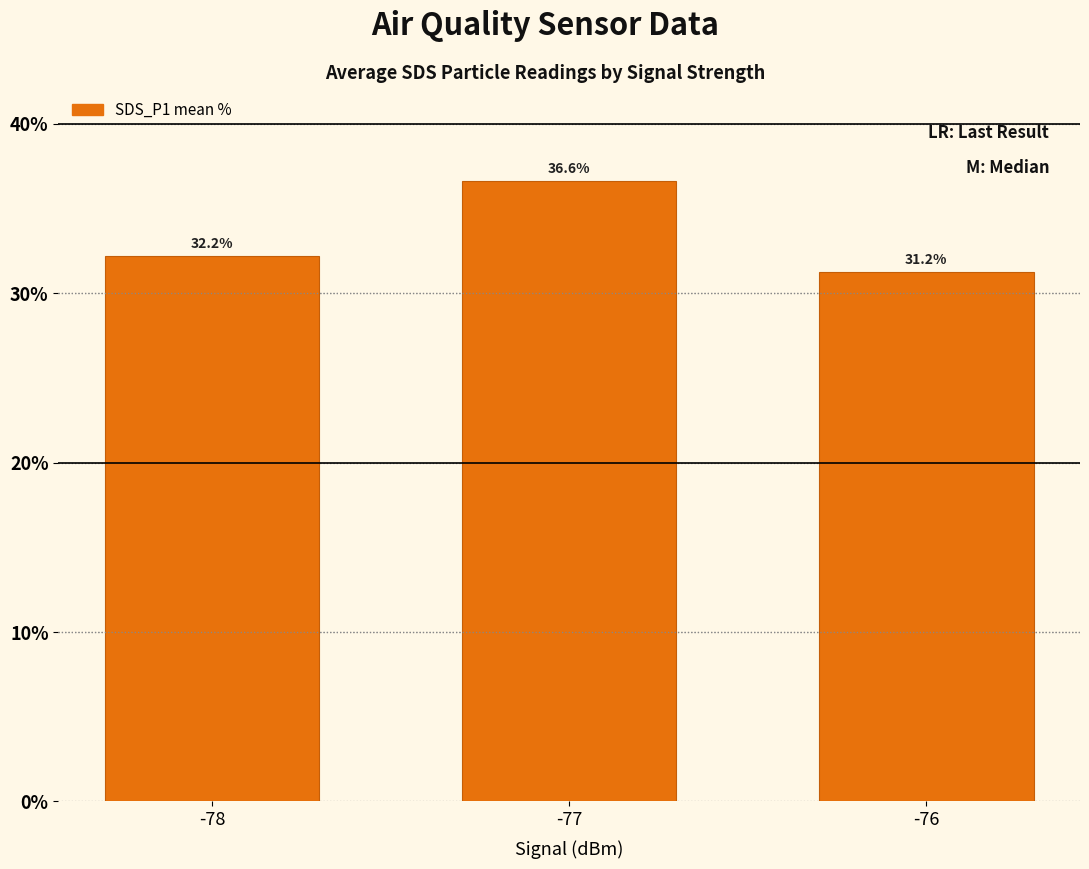

List the labels in order of value, smallest first.

-76, -78, -77